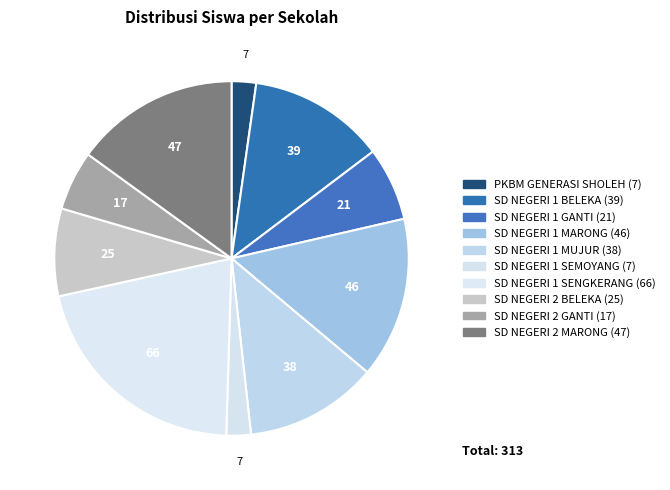

Which slice is the largest?

SD NEGERI 1 SENGKERANG